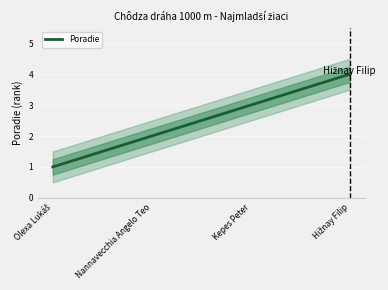

List the labels in order of value, smallest first.

Olexa Lukáš, Nannavecchia Angelo Teo, Kepes Peter, Hižnay Filip